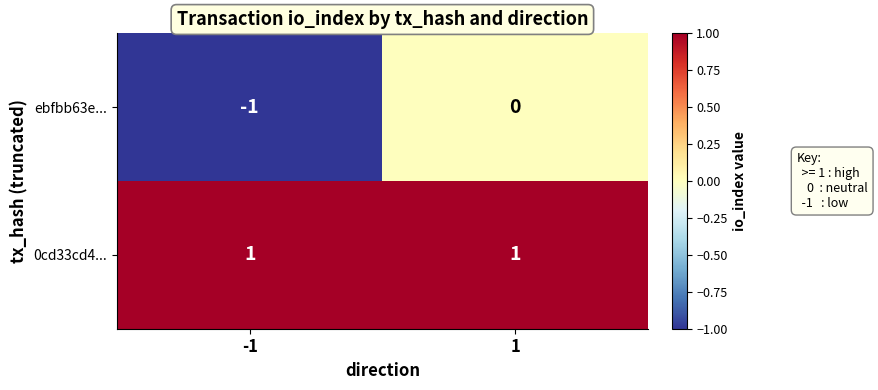

Rank the series by their maximum value, from highest to lowest.

0cd33cd4..., ebfbb63e...